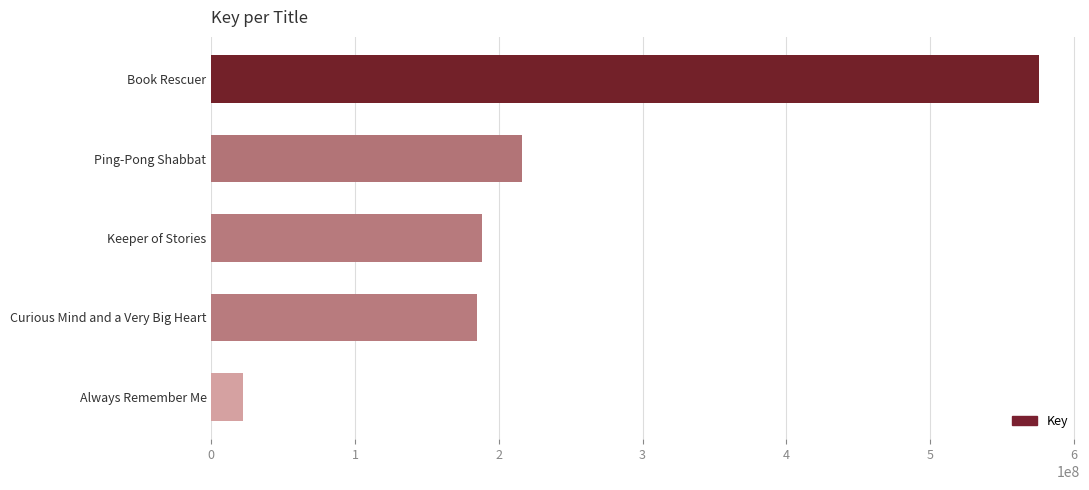

How many data points does each series have?

5